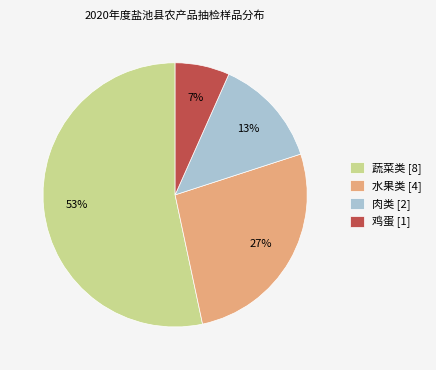

Approximately how many times larger is the value at 水果类 [4] compared to 蔬菜类 [8]?

0.5